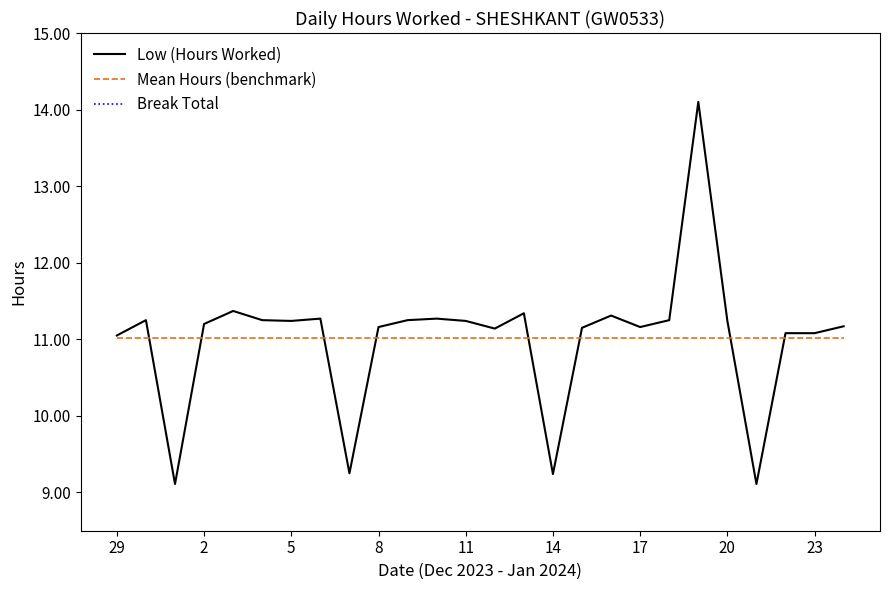

True or false: Break Total and Mean Hours (benchmark) cross at least once.

False